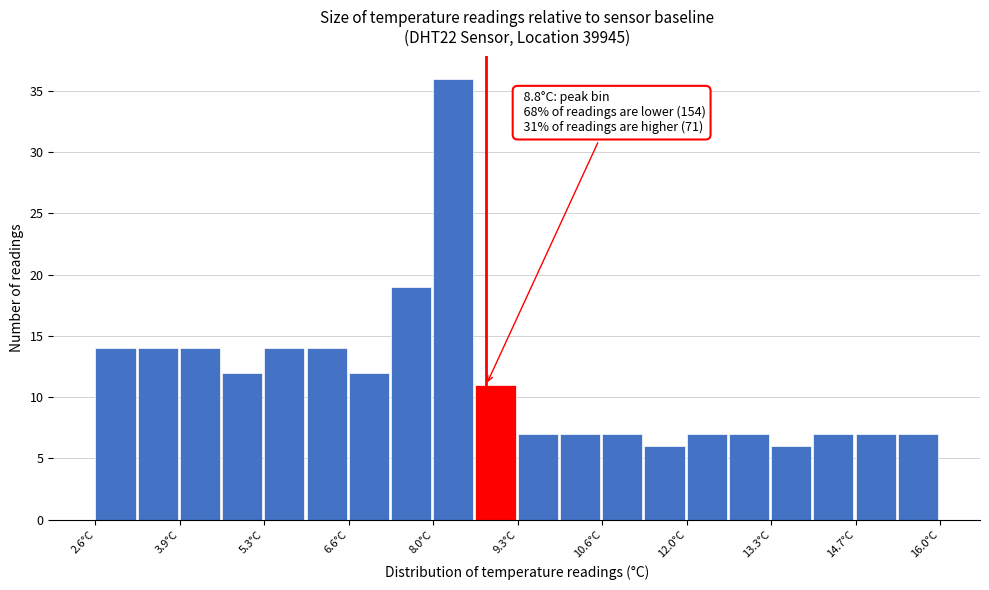

Around what value on the x-axis is the tallest bar? Give the approximate position of its centre, as read against the axis.

8.2